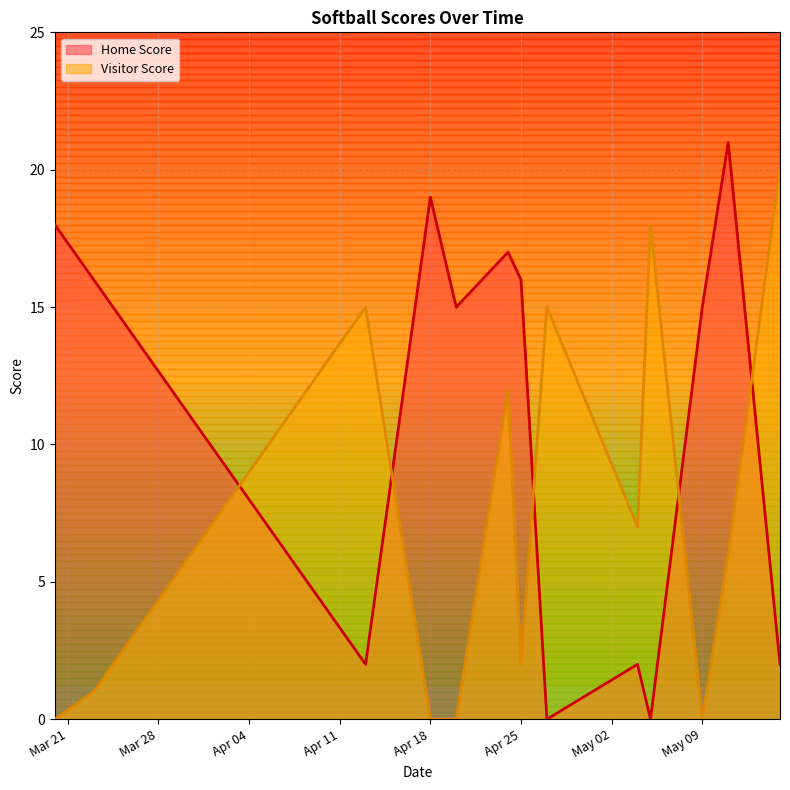

List the series in order of their overall mean, highest first.

Home Score, Visitor Score